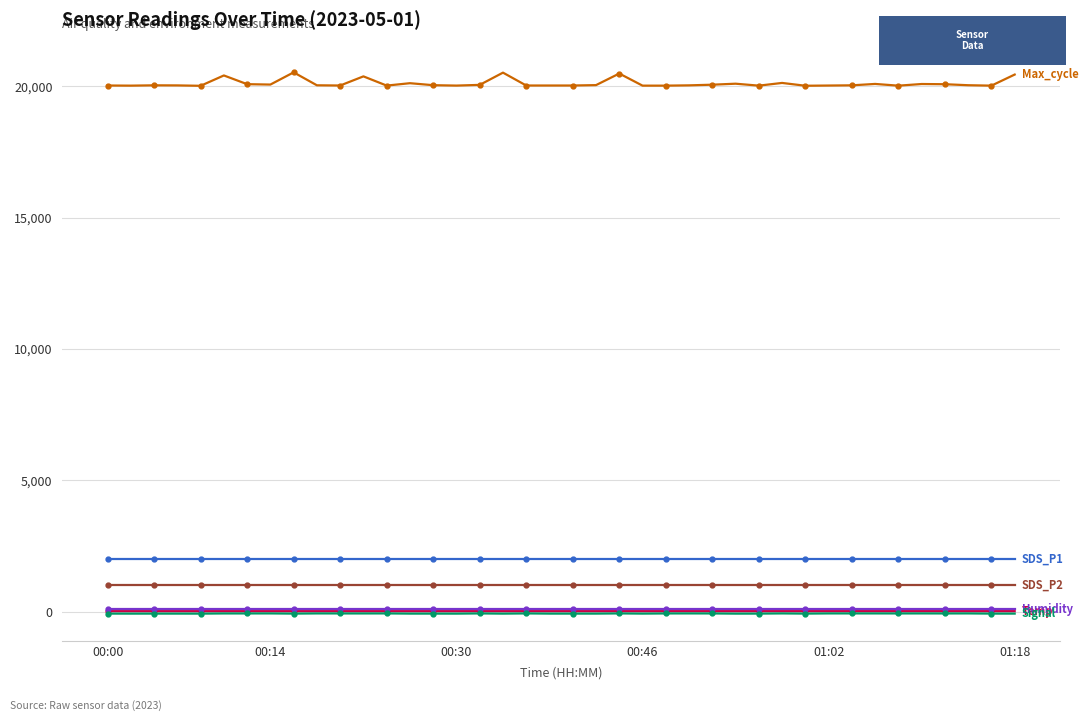

What is the maximum value shown in the chart?

20527.0